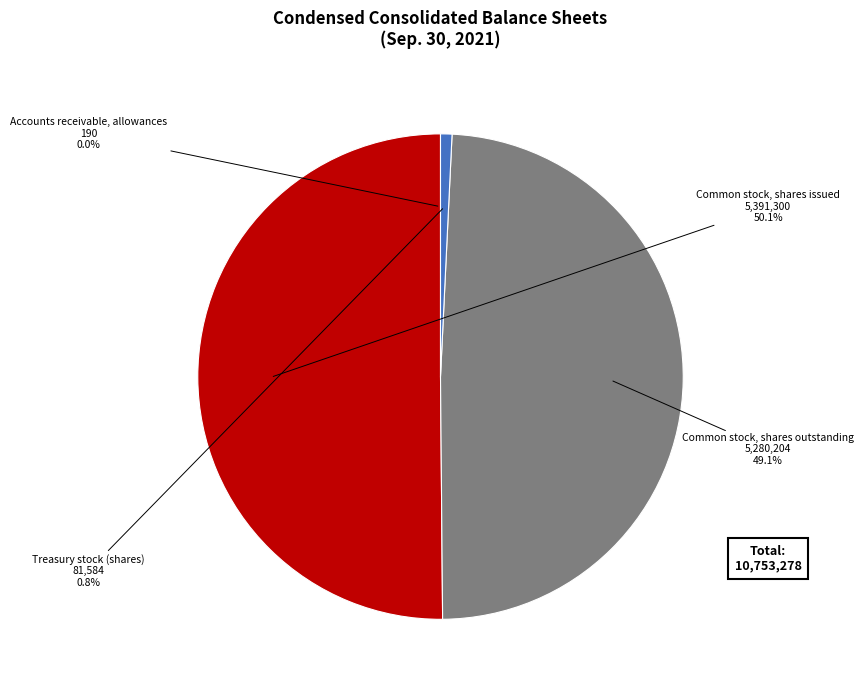

Which slice is the largest?

Common stock, shares issued